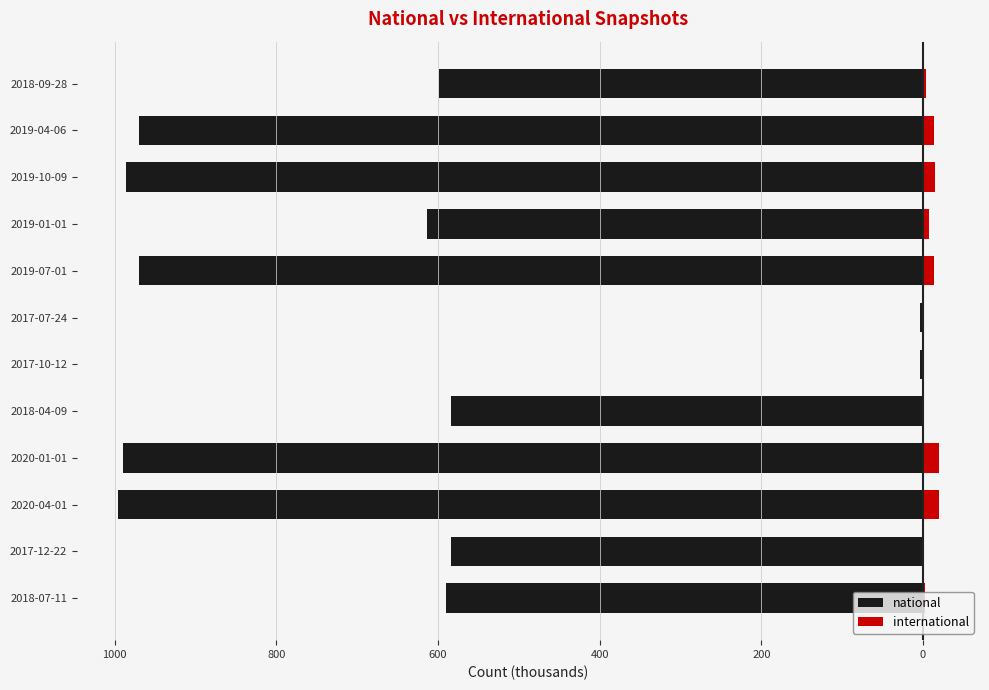

Which series changed the most between 2020-04-01 and 2017-10-12?

national